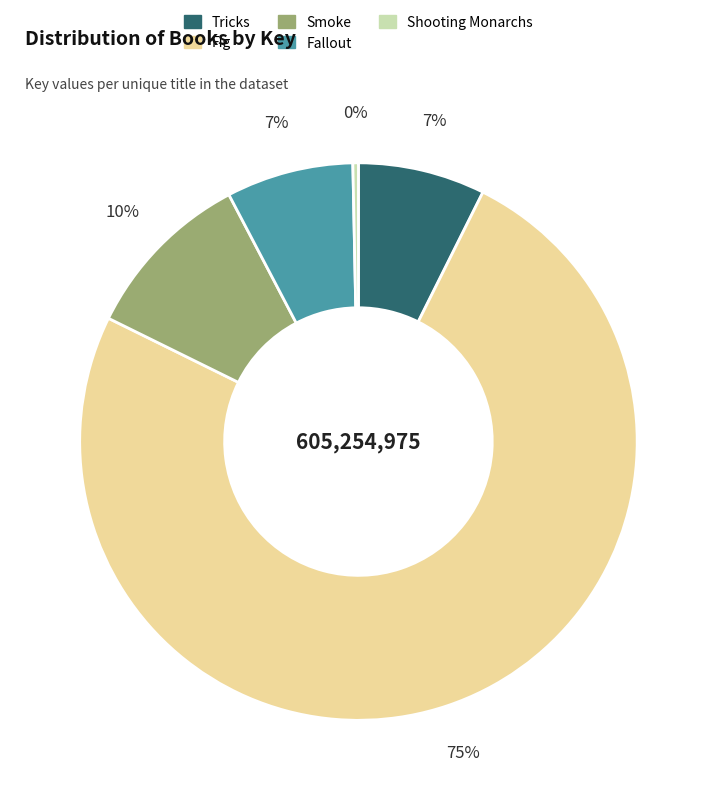

How many slices are in this pie chart?

5